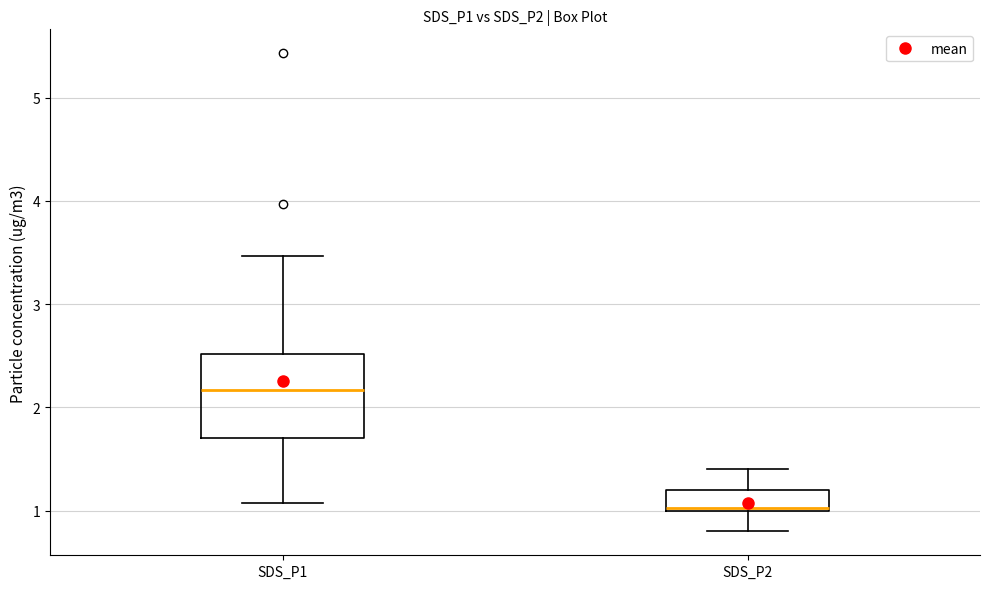

Comparing the boxes themselves (not the whiskers), which one is the tallest?

SDS_P1